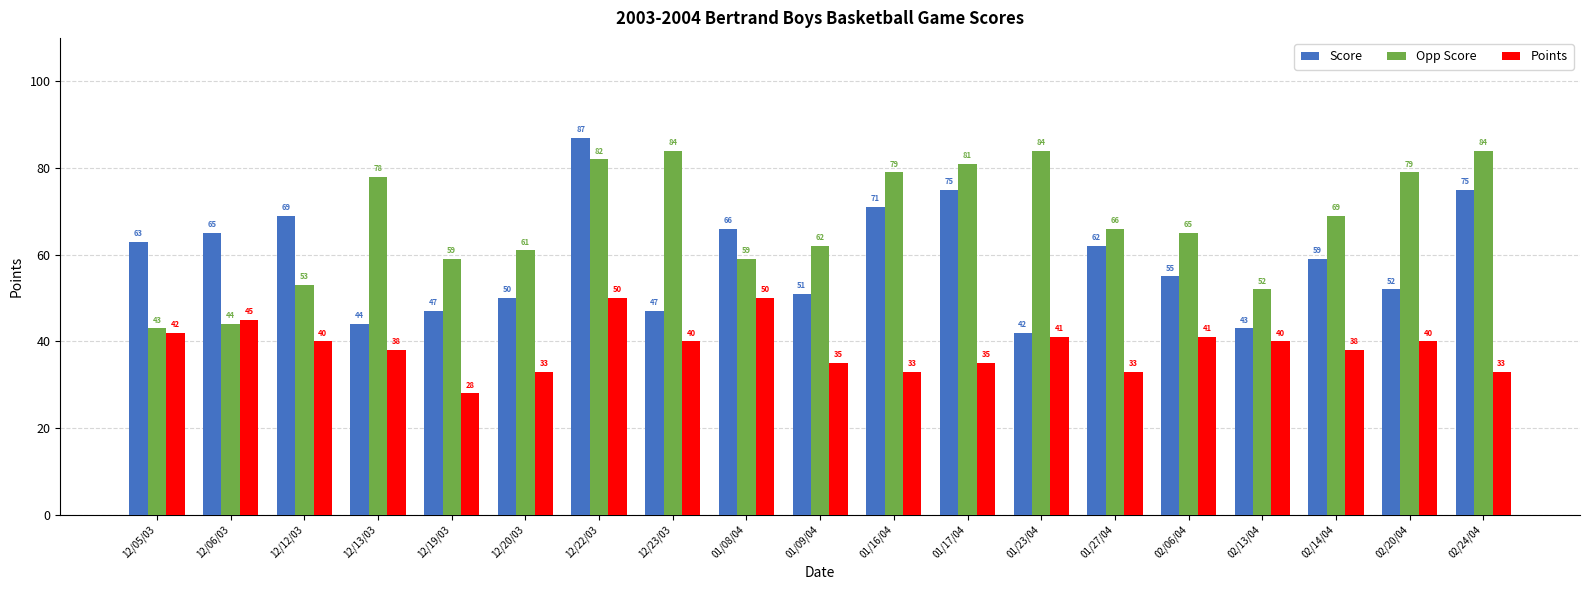

Between 12/20/03 and 02/14/04, which series saw the biggest shift?

Score